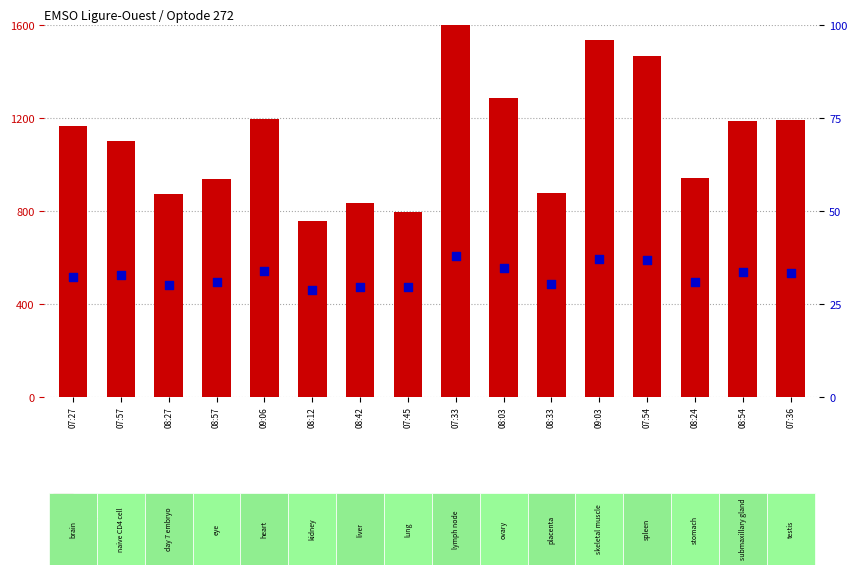

Which series contains the highest Y value?

O2_concentration